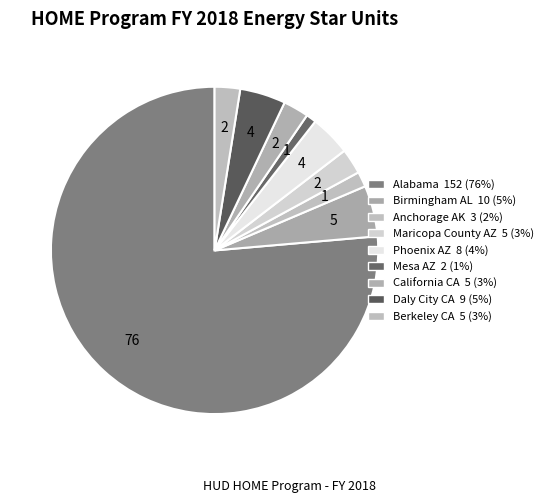

To the nearest percent, what portion does California CA represent?

3%